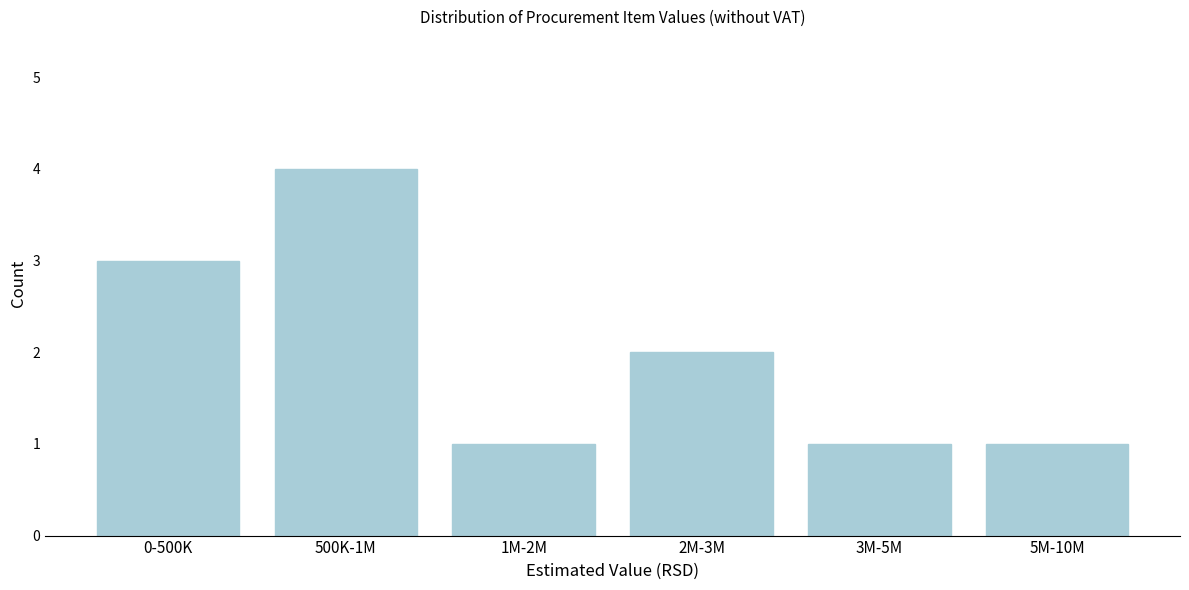

Reading left to right, list all the values displayed in this chart.

0-500K=3	500K-1M=4	1M-2M=1	2M-3M=2	3M-5M=1	5M-10M=1